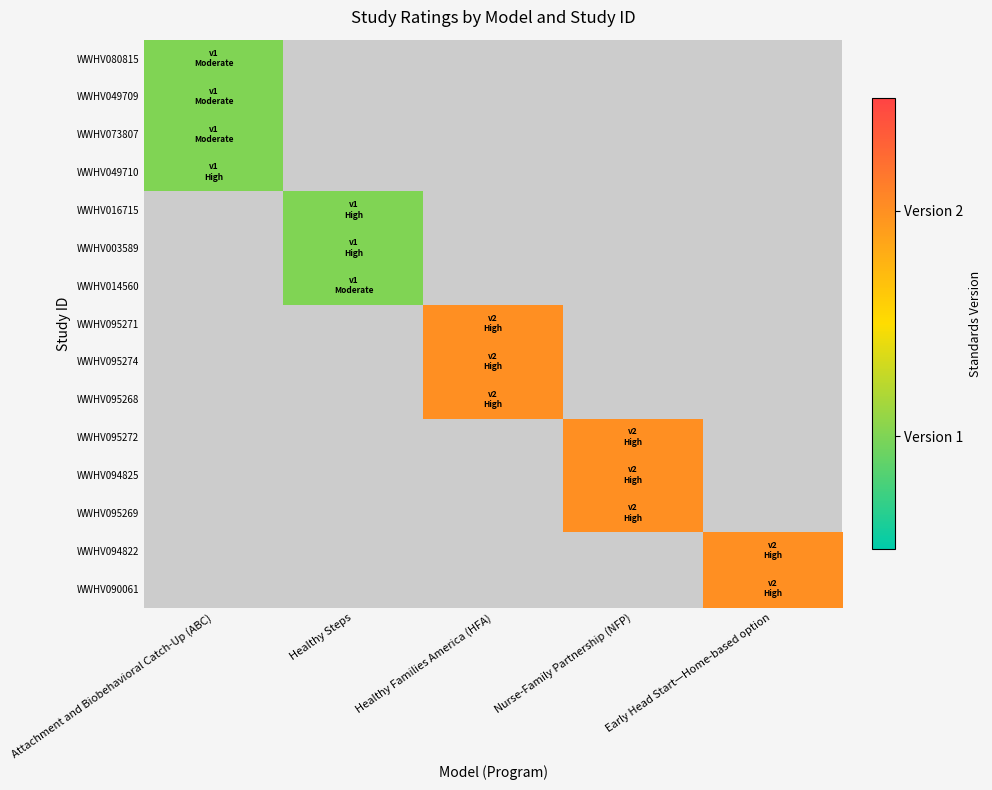

Which category has the highest value in the WWHV073807 series?

Attachment and Biobehavioral Catch-Up (ABC)